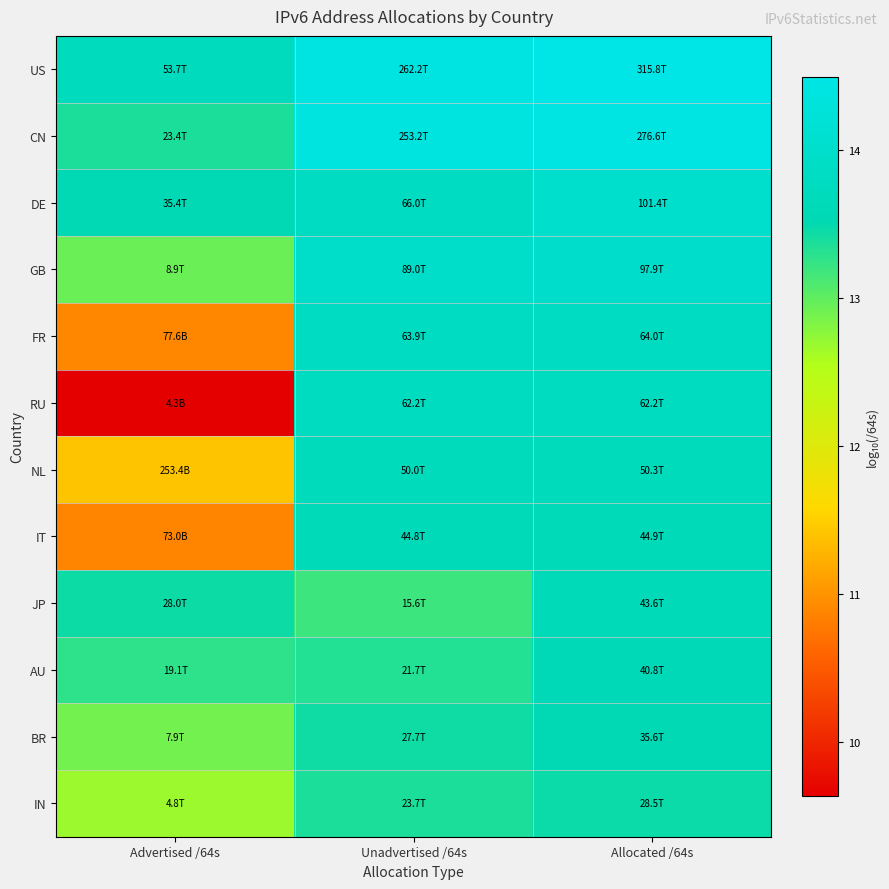

Reading left to right, what are all the values shown in this chart?

US: Advertised /64s=13.7	Unadvertised /64s=14.4	Allocated /64s=14.5
CN: Advertised /64s=13.4	Unadvertised /64s=14.4	Allocated /64s=14.4
DE: Advertised /64s=13.5	Unadvertised /64s=13.8	Allocated /64s=14.0
GB: Advertised /64s=12.9	Unadvertised /64s=13.9	Allocated /64s=14.0
FR: Advertised /64s=10.9	Unadvertised /64s=13.8	Allocated /64s=13.8
RU: Advertised /64s=9.6	Unadvertised /64s=13.8	Allocated /64s=13.8
NL: Advertised /64s=11.4	Unadvertised /64s=13.7	Allocated /64s=13.7
IT: Advertised /64s=10.9	Unadvertised /64s=13.7	Allocated /64s=13.7
JP: Advertised /64s=13.4	Unadvertised /64s=13.2	Allocated /64s=13.6
AU: Advertised /64s=13.3	Unadvertised /64s=13.3	Allocated /64s=13.6
BR: Advertised /64s=12.9	Unadvertised /64s=13.4	Allocated /64s=13.6
IN: Advertised /64s=12.7	Unadvertised /64s=13.4	Allocated /64s=13.5